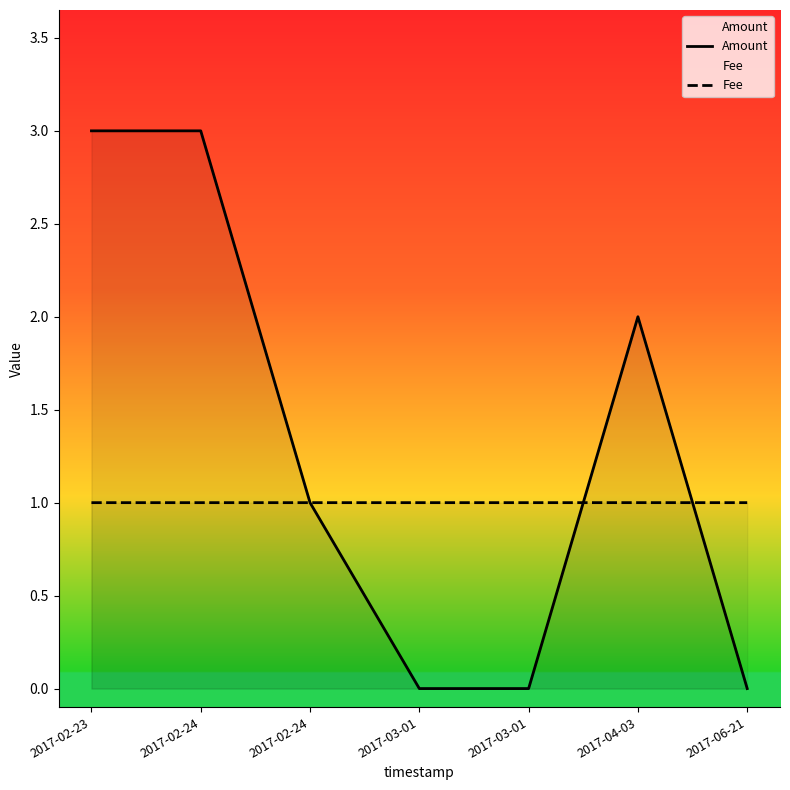

Between 2017-03-01 and 2017-02-24, which is larger?

2017-02-24